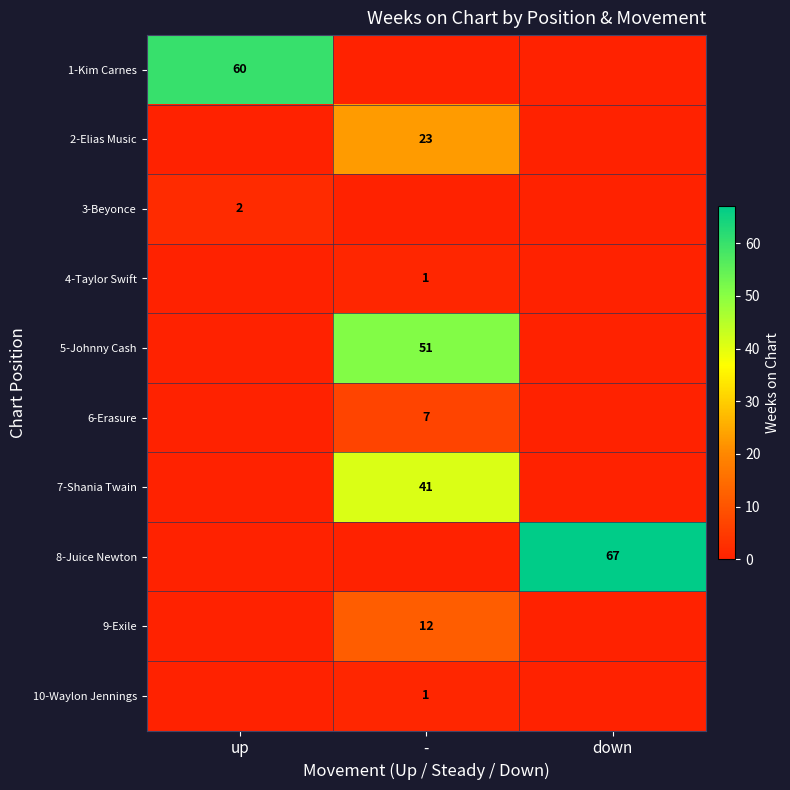

The 5-Johnny Cash series shows 27 at -. True or false?

False